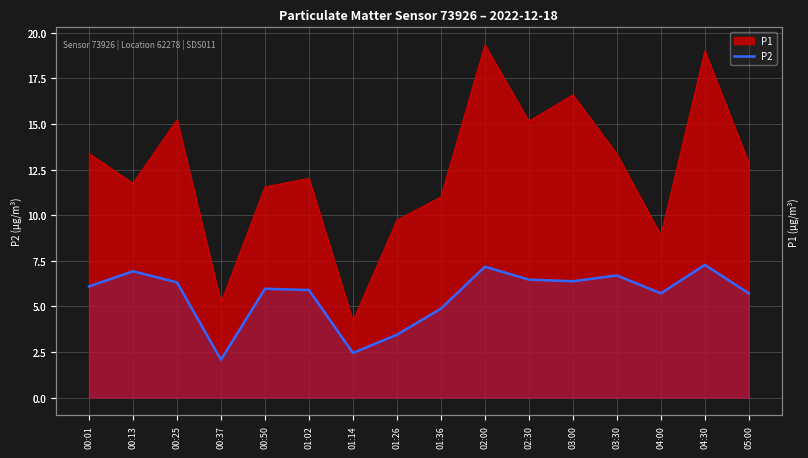

What is the smallest value displayed?

2.1